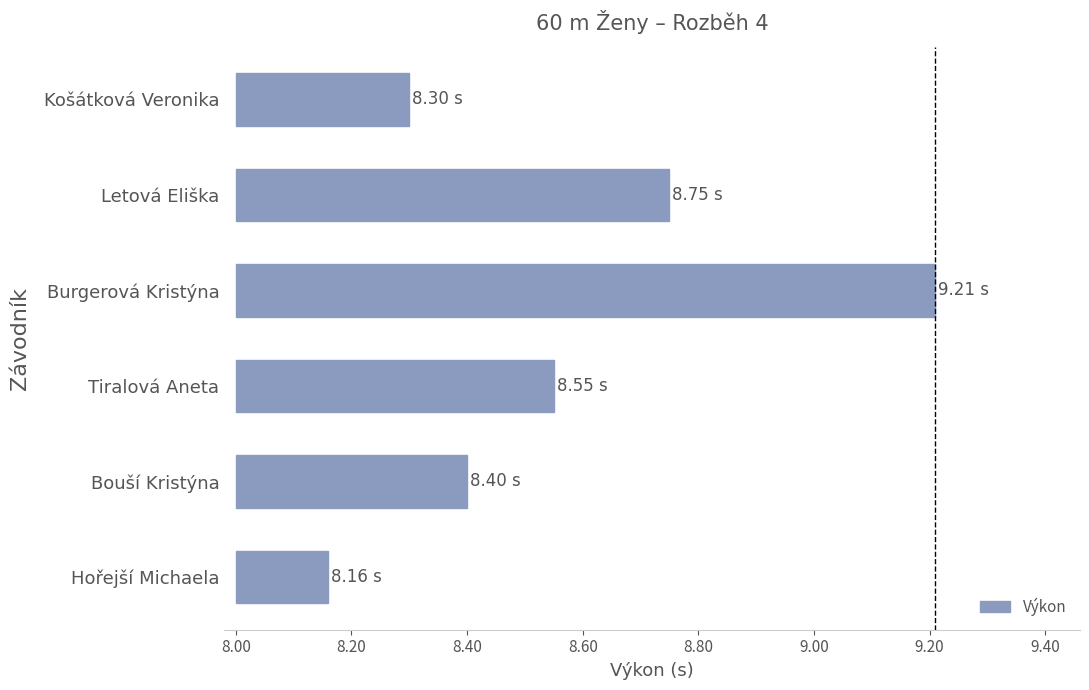

Does the chart contain any negative values?

No